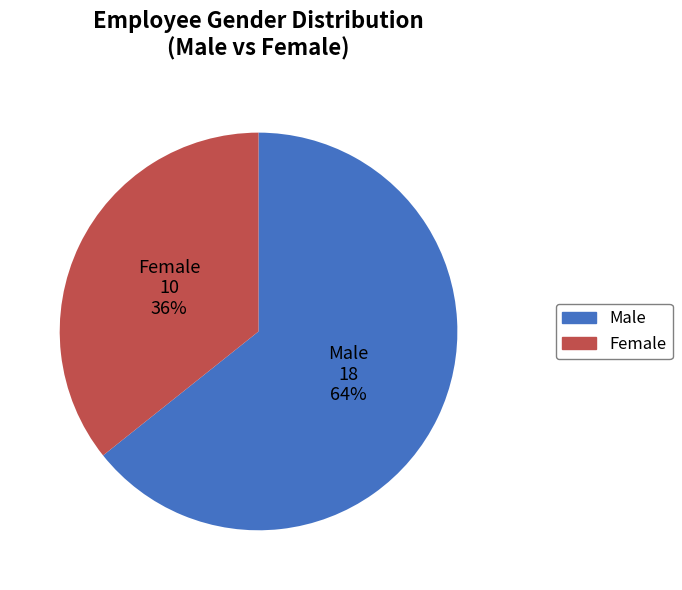

How many segments does this pie chart have?

2